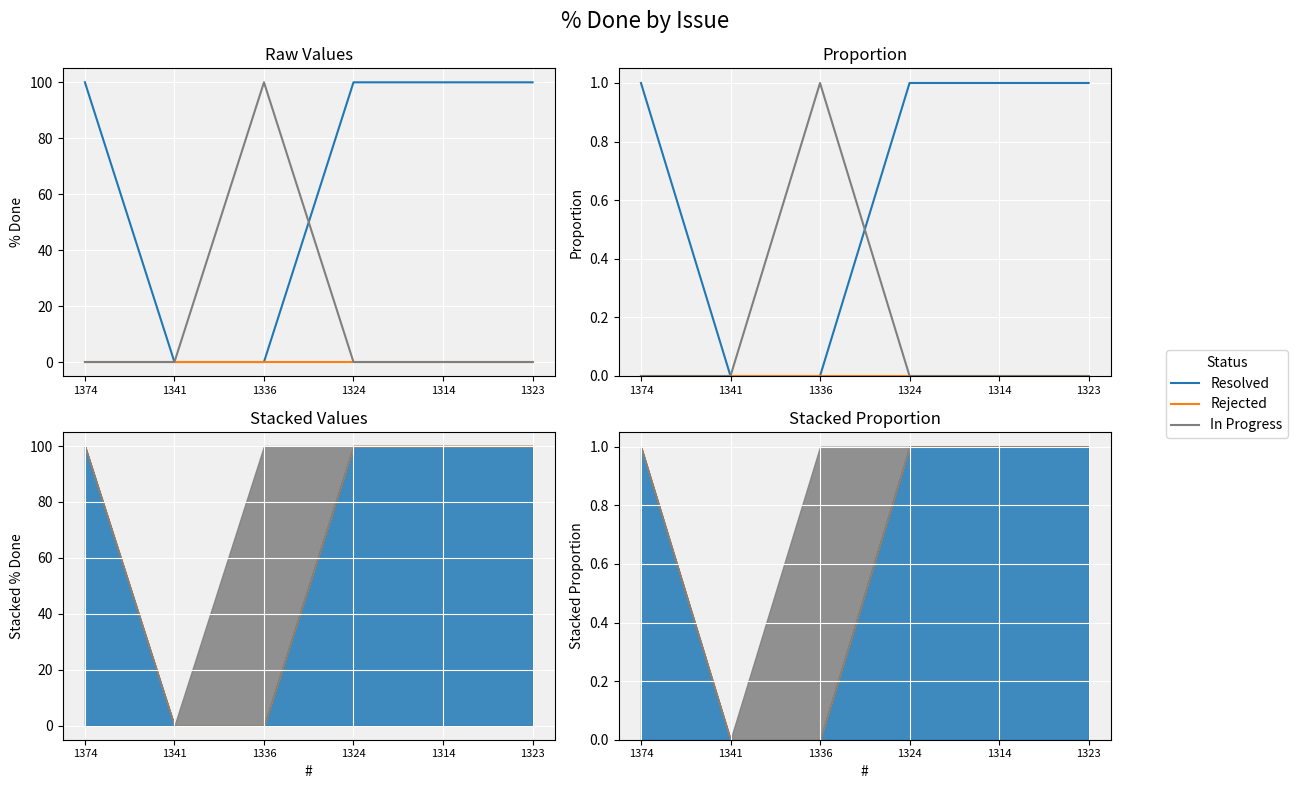

True or false: Resolved has a value of 1 at 1314.

True